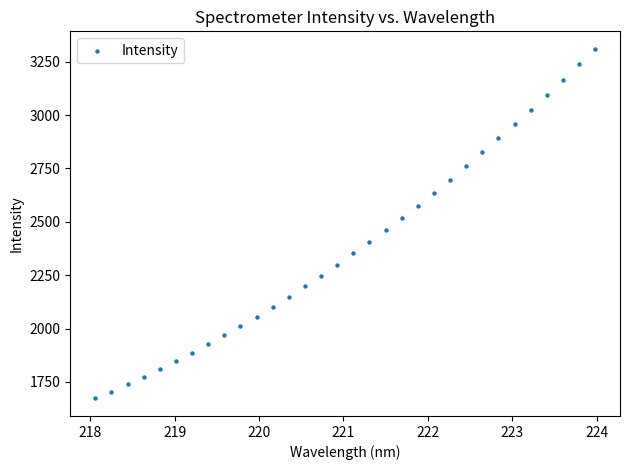

What is the range of X values (max minus min)?

5.9